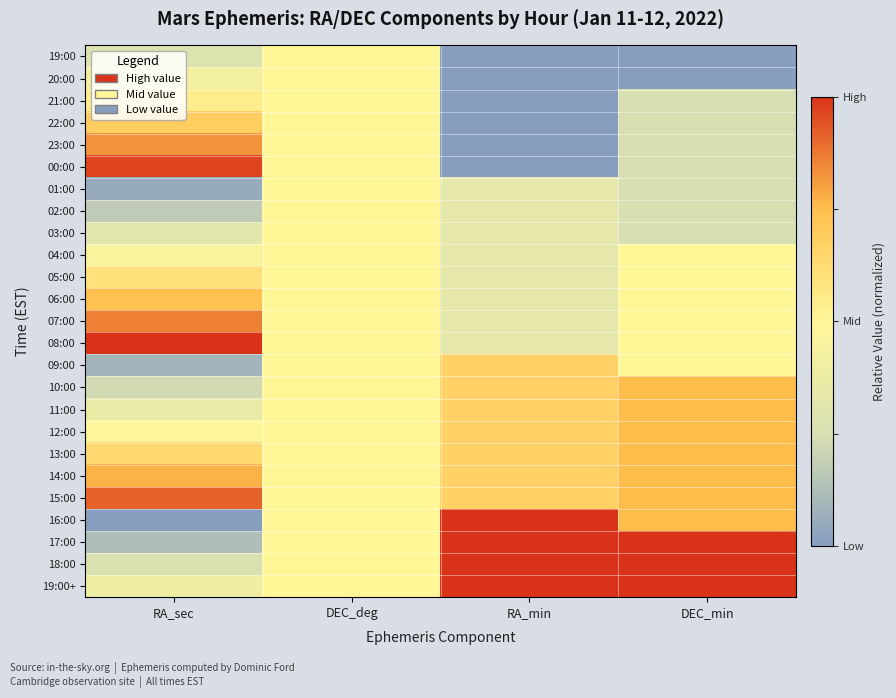

Reading left to right, list all the values displayed in this chart.

19:00: RA_sec=0.3	DEC_deg=0.5	RA_min=0.0	DEC_min=0.0
20:00: RA_sec=0.4	DEC_deg=0.5	RA_min=0.0	DEC_min=0.0
21:00: RA_sec=0.5	DEC_deg=0.5	RA_min=0.0	DEC_min=0.2
22:00: RA_sec=0.7	DEC_deg=0.5	RA_min=0.0	DEC_min=0.2
23:00: RA_sec=0.8	DEC_deg=0.5	RA_min=0.0	DEC_min=0.2
00:00: RA_sec=1.0	DEC_deg=0.5	RA_min=0.0	DEC_min=0.2
01:00: RA_sec=0.1	DEC_deg=0.5	RA_min=0.3	DEC_min=0.2
02:00: RA_sec=0.2	DEC_deg=0.5	RA_min=0.3	DEC_min=0.2
03:00: RA_sec=0.3	DEC_deg=0.5	RA_min=0.3	DEC_min=0.2
04:00: RA_sec=0.5	DEC_deg=0.5	RA_min=0.3	DEC_min=0.5
05:00: RA_sec=0.6	DEC_deg=0.5	RA_min=0.3	DEC_min=0.5
06:00: RA_sec=0.7	DEC_deg=0.5	RA_min=0.3	DEC_min=0.5
07:00: RA_sec=0.9	DEC_deg=0.5	RA_min=0.3	DEC_min=0.5
08:00: RA_sec=1.0	DEC_deg=0.5	RA_min=0.3	DEC_min=0.5
09:00: RA_sec=0.1	DEC_deg=0.5	RA_min=0.7	DEC_min=0.5
10:00: RA_sec=0.2	DEC_deg=0.5	RA_min=0.7	DEC_min=0.8
11:00: RA_sec=0.4	DEC_deg=0.5	RA_min=0.7	DEC_min=0.8
12:00: RA_sec=0.5	DEC_deg=0.5	RA_min=0.7	DEC_min=0.8
13:00: RA_sec=0.6	DEC_deg=0.5	RA_min=0.7	DEC_min=0.8
14:00: RA_sec=0.8	DEC_deg=0.5	RA_min=0.7	DEC_min=0.8
15:00: RA_sec=0.9	DEC_deg=0.5	RA_min=0.7	DEC_min=0.8
16:00: RA_sec=0.0	DEC_deg=0.5	RA_min=1.0	DEC_min=0.8
17:00: RA_sec=0.1	DEC_deg=0.5	RA_min=1.0	DEC_min=1.0
18:00: RA_sec=0.3	DEC_deg=0.5	RA_min=1.0	DEC_min=1.0
19:00+: RA_sec=0.4	DEC_deg=0.5	RA_min=1.0	DEC_min=1.0